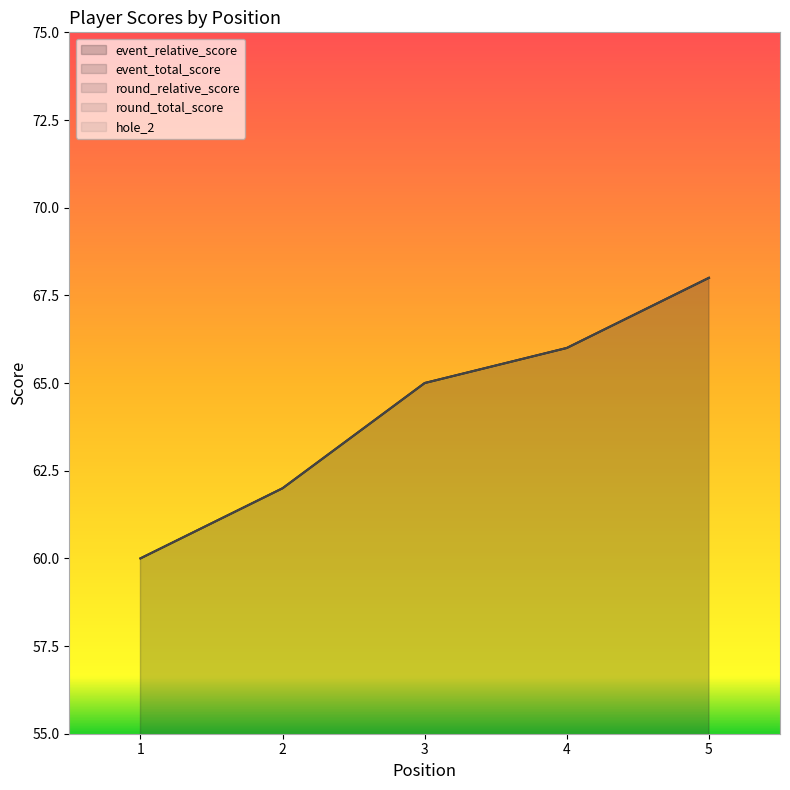

True or false: event_relative_score has more than 1 points higher than both neighbors.

False